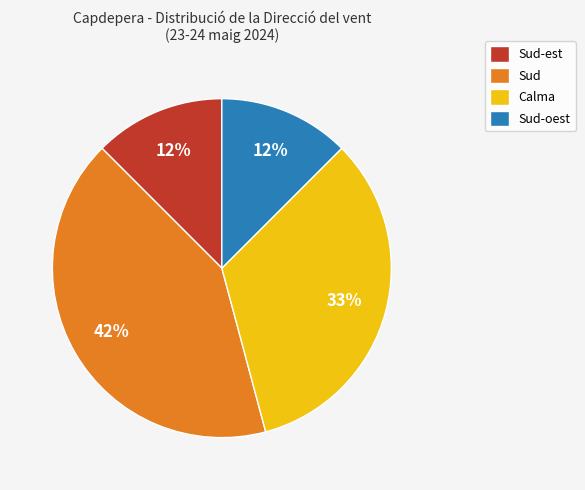

Does any single category account for the majority?

No